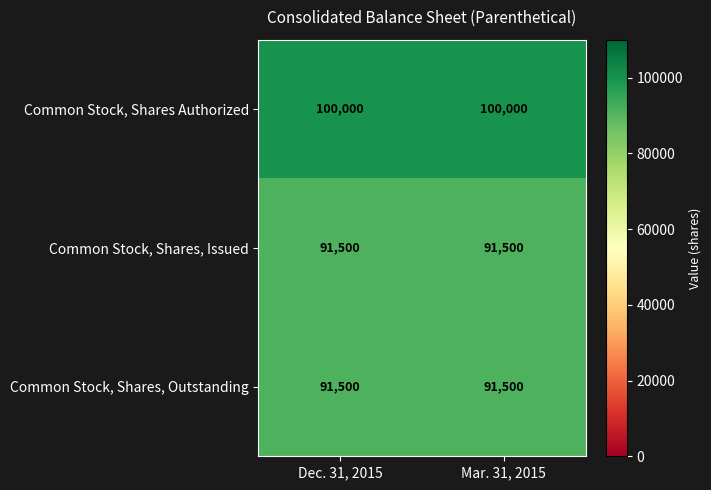

The Common Stock, Shares, Issued series shows 91500 at Dec. 31, 2015. True or false?

True